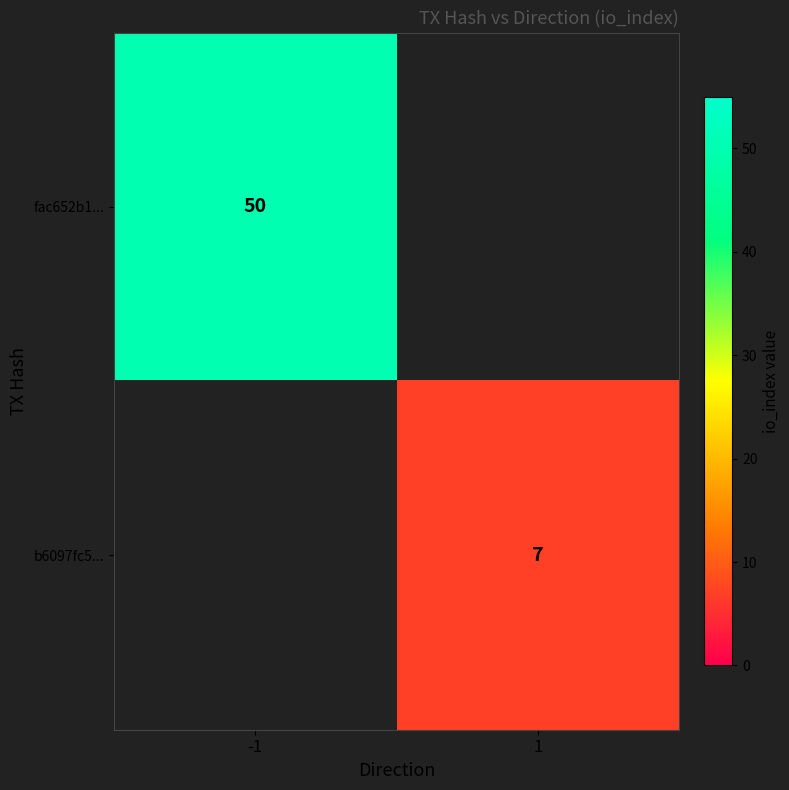

The b6097fc5... series shows 9 at 1. True or false?

False